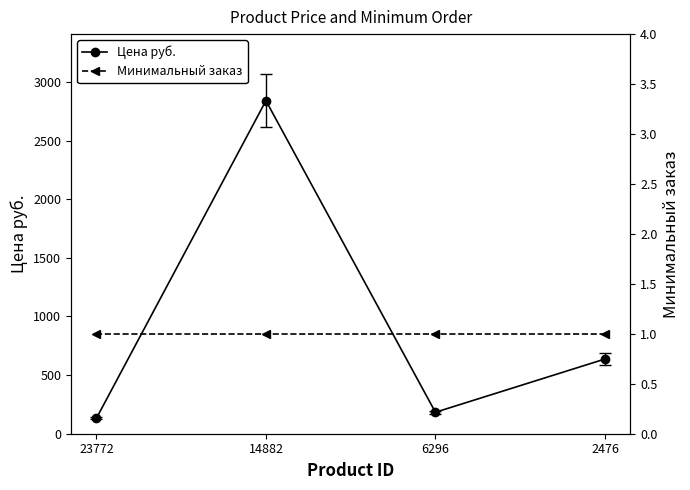

Is it true that Минимальный заказ equals 1 at 2476?

True